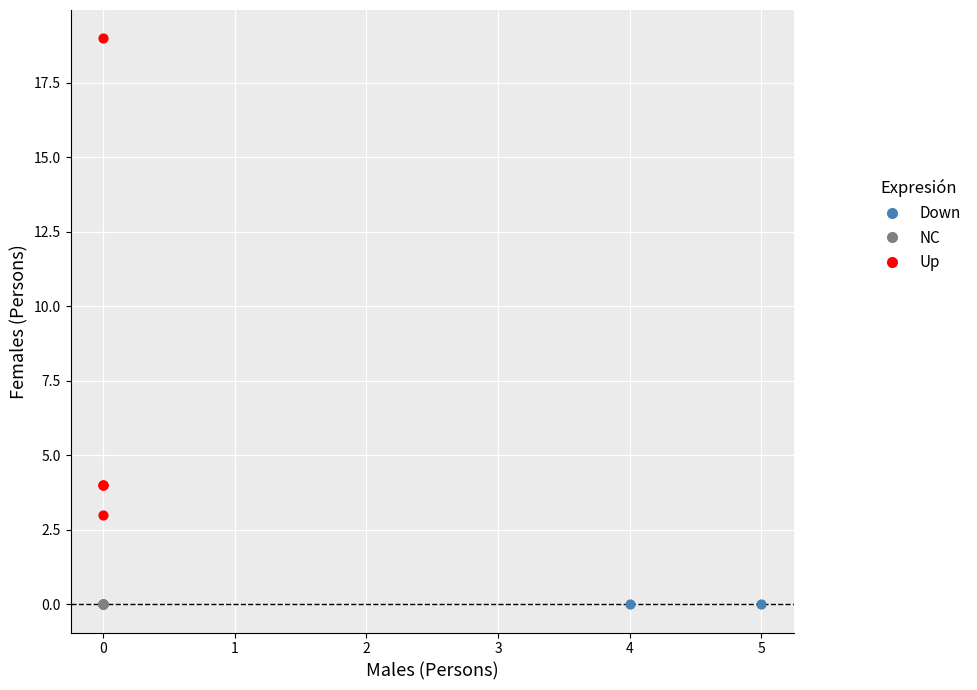

What are all the series names shown in the legend?

Down, NC, Up